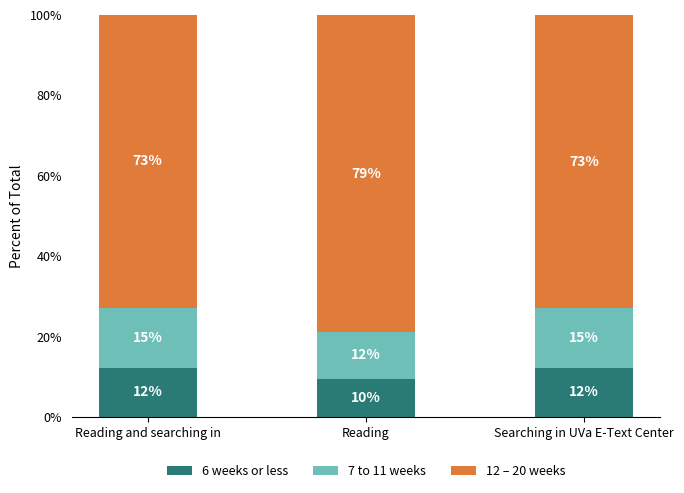

Is it true that 6 weeks or less equals 5.0 at Reading?

False